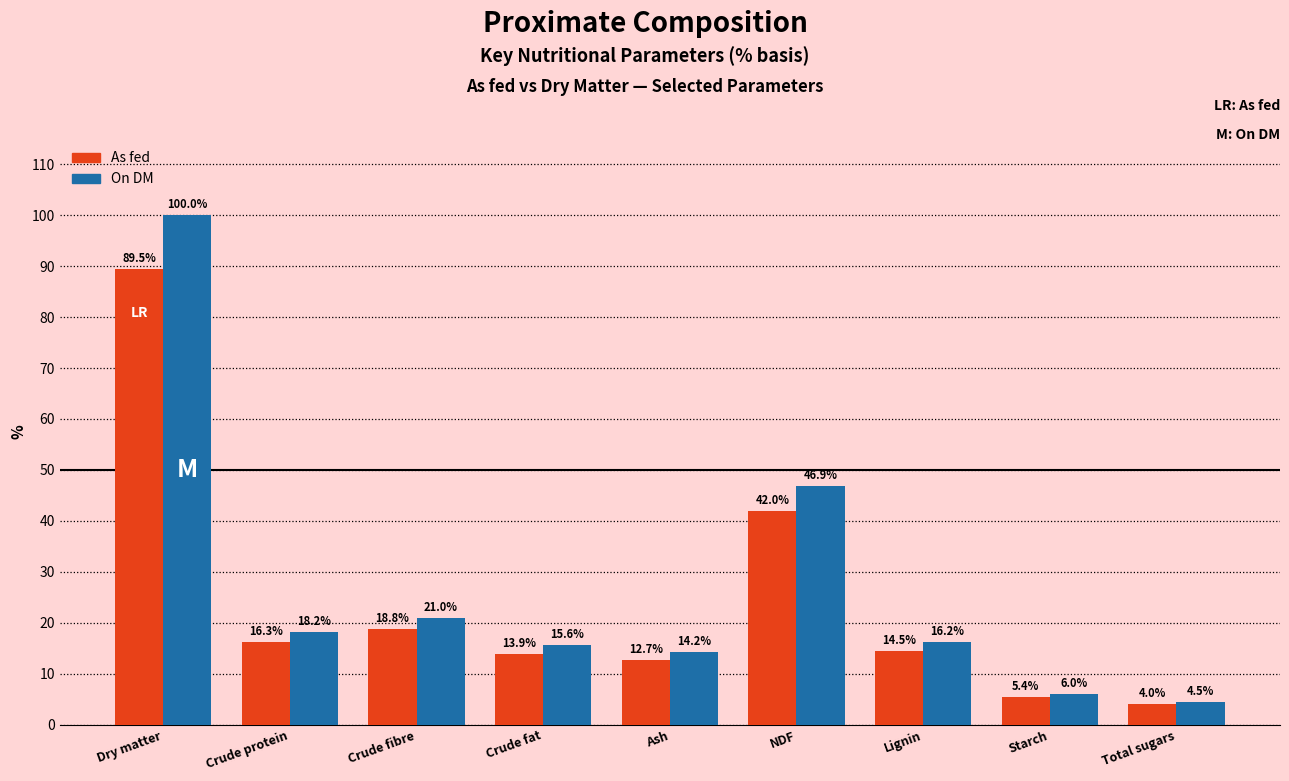

Rank the series at Ash from lowest to highest value.

As fed, On DM